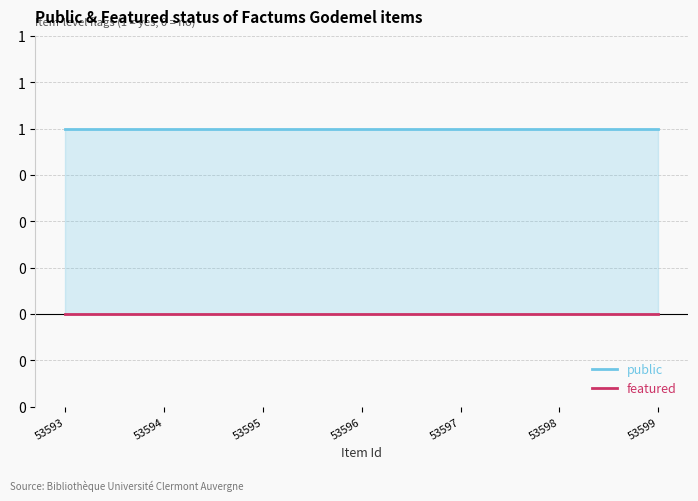

Rank the series by their maximum value, from highest to lowest.

public, featured